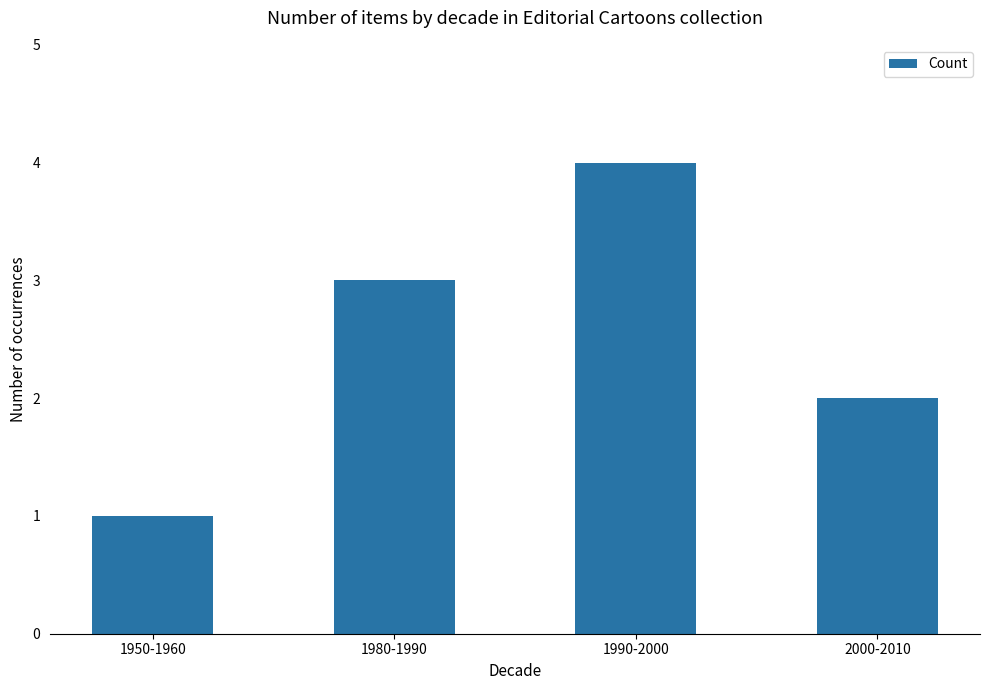

Reading left to right, what are all the values shown in this chart?

1	3	4	2